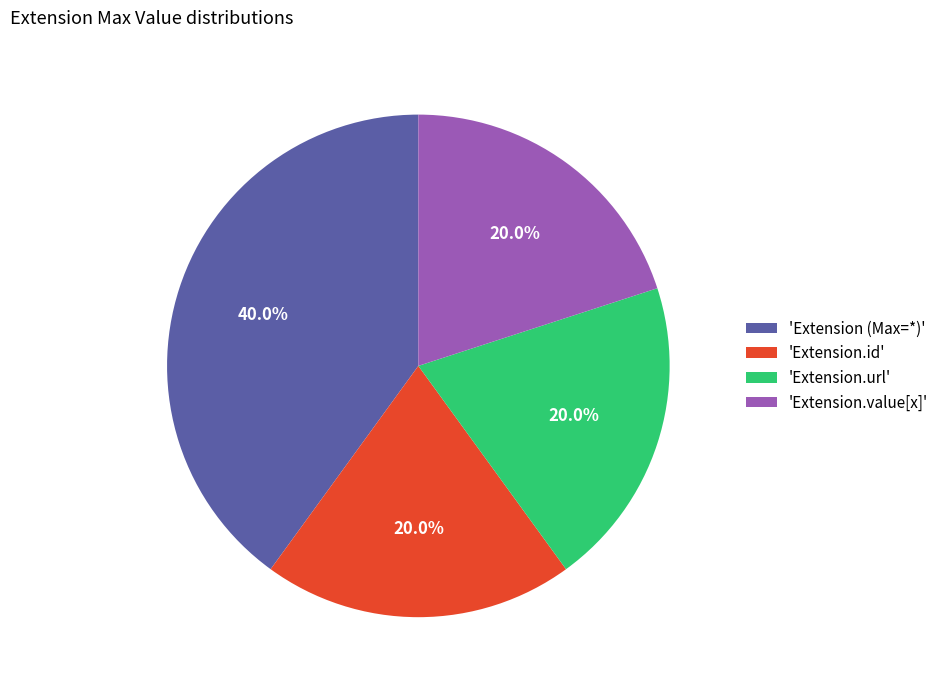

Which category has the biggest portion of the pie?

'Extension (Max=*)'